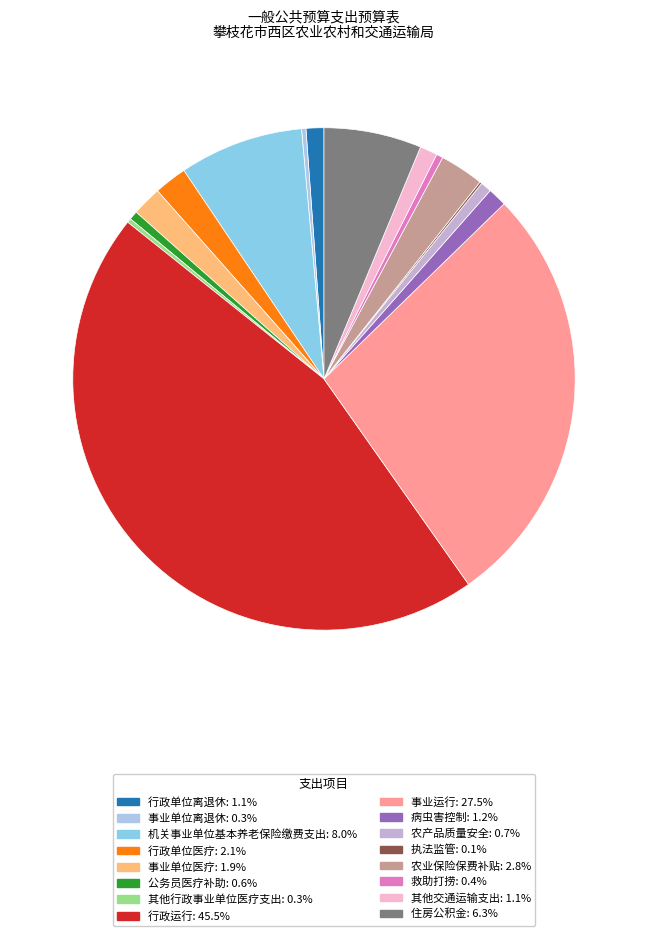

What is the total percentage of 农业保险保费补贴 and 行政单位医疗?

4.9%